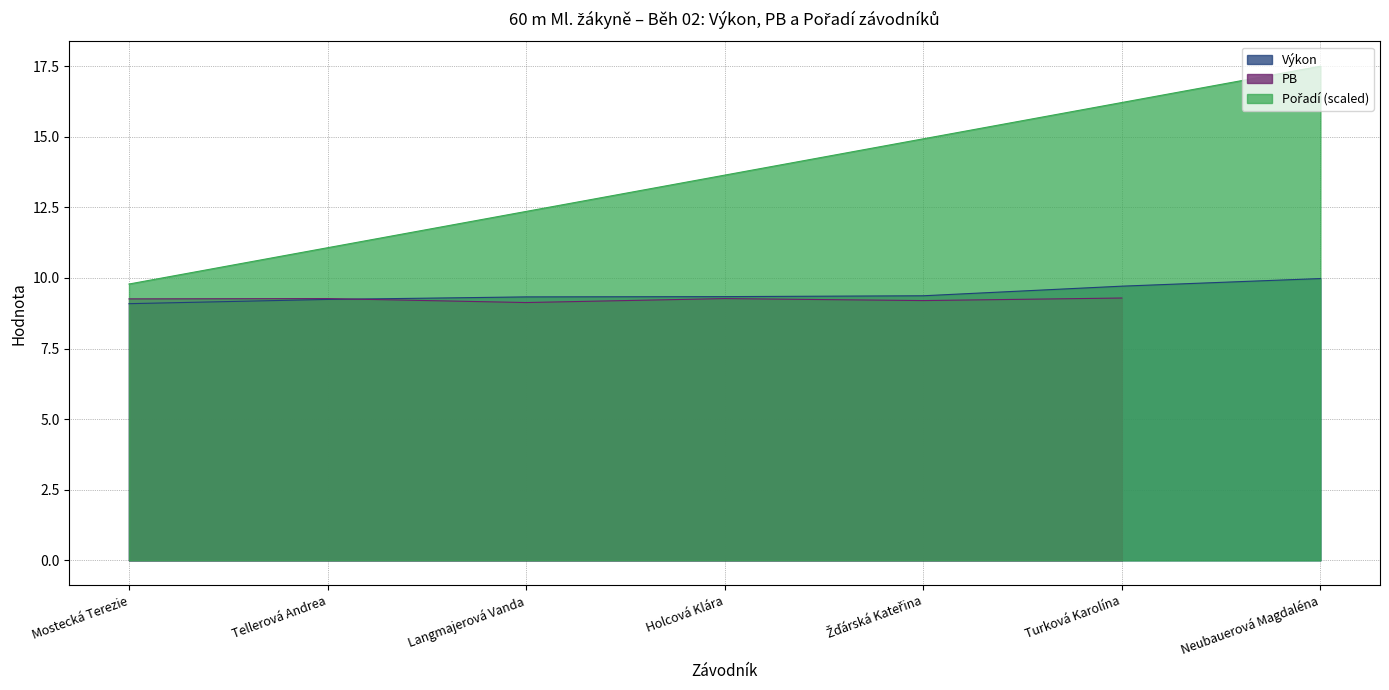

At Neubauerová Magdaléna, list the series in order from largest to smallest.

Pořadí, Výkon